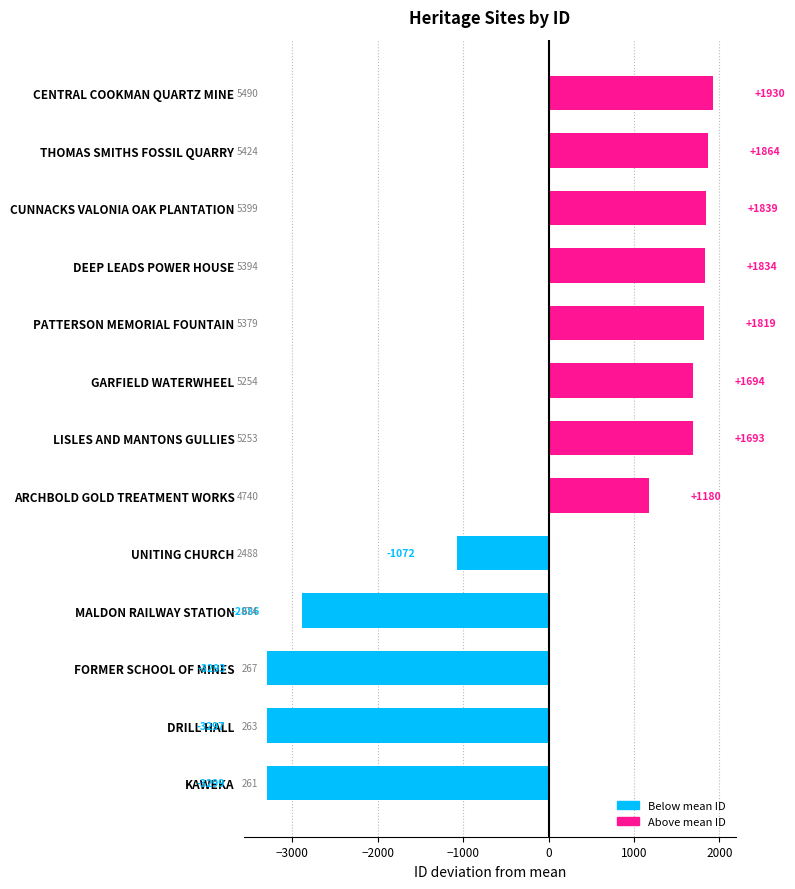

What is the difference between the values at MALDON RAILWAY STATION and UNITING CHURCH?

1814.0